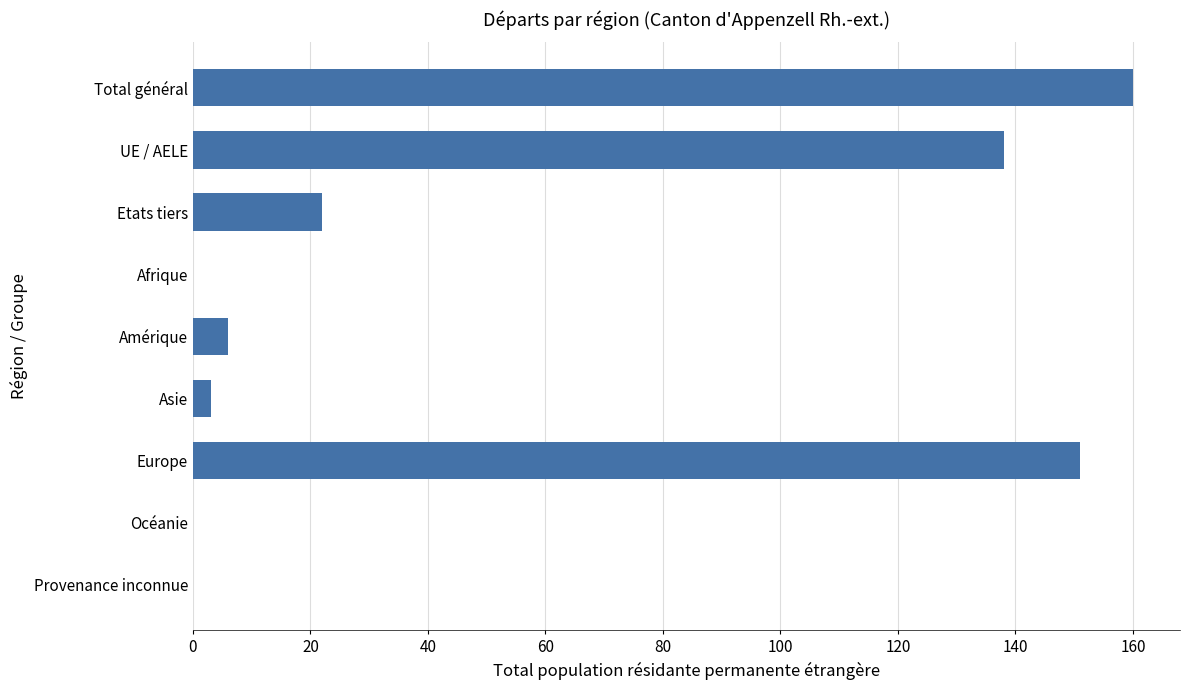

What is the change in value from UE / AELE to Etats tiers?

-116